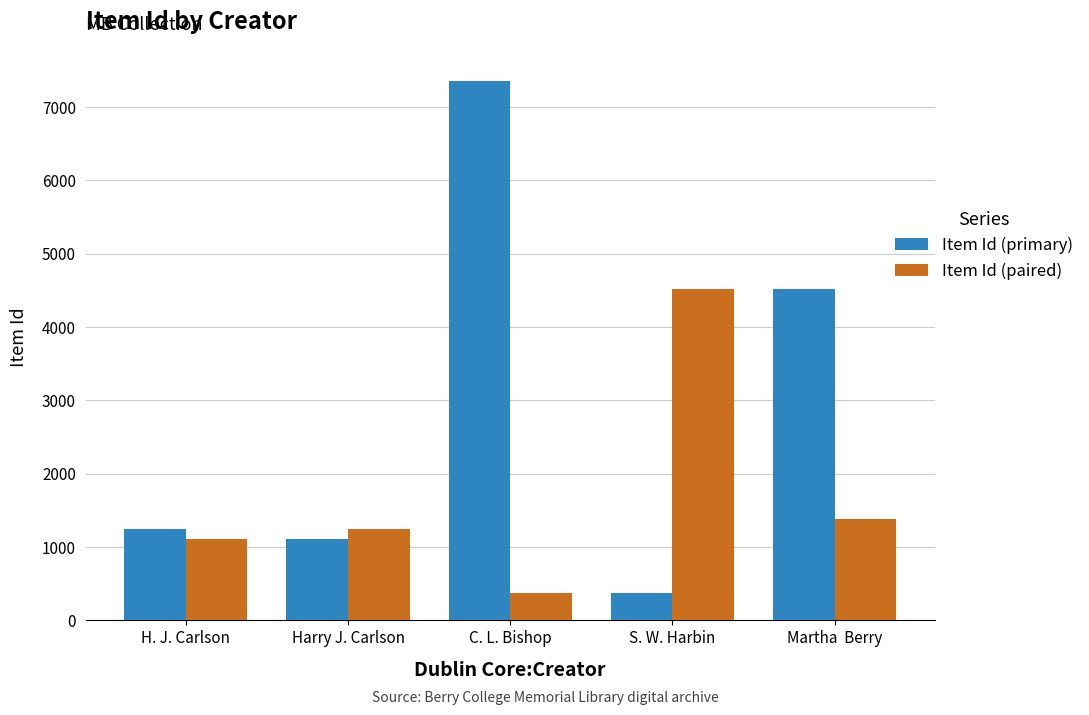

How many bars are there in each group?

2